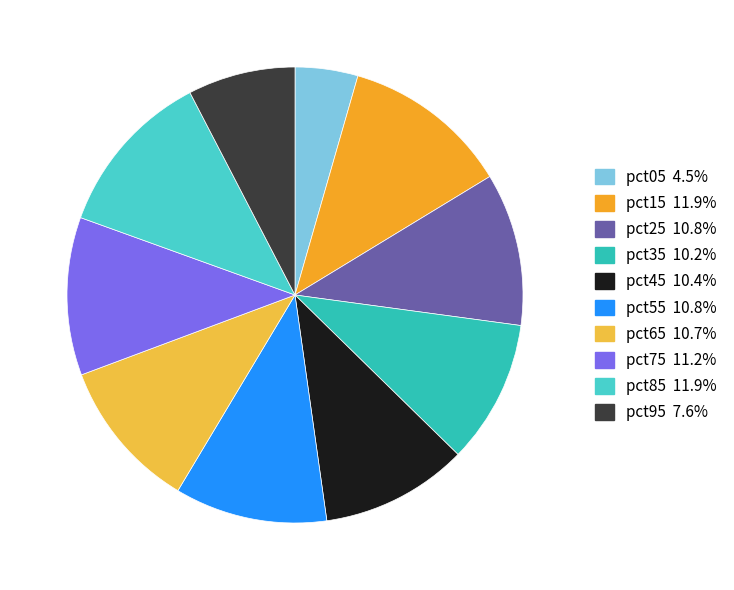

To the nearest percent, what is the average slice percentage?

10%